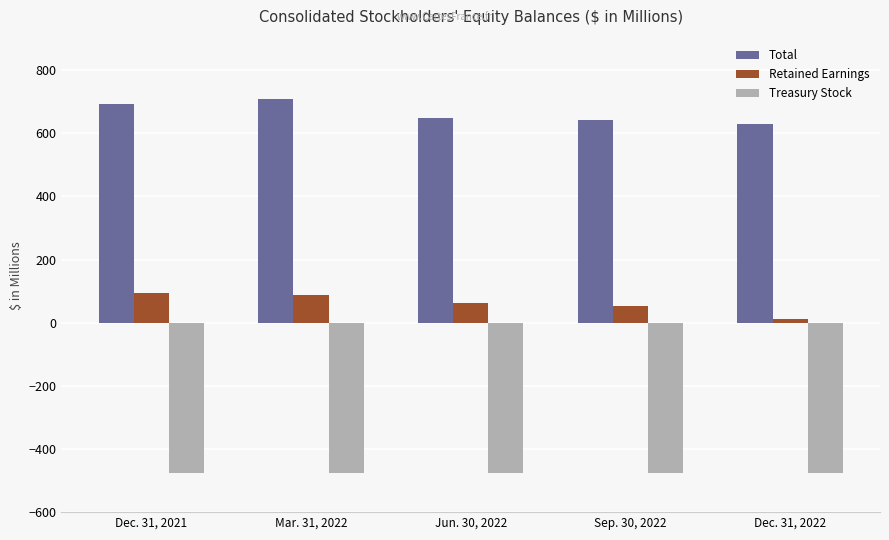

How many categories are shown in the chart?

5